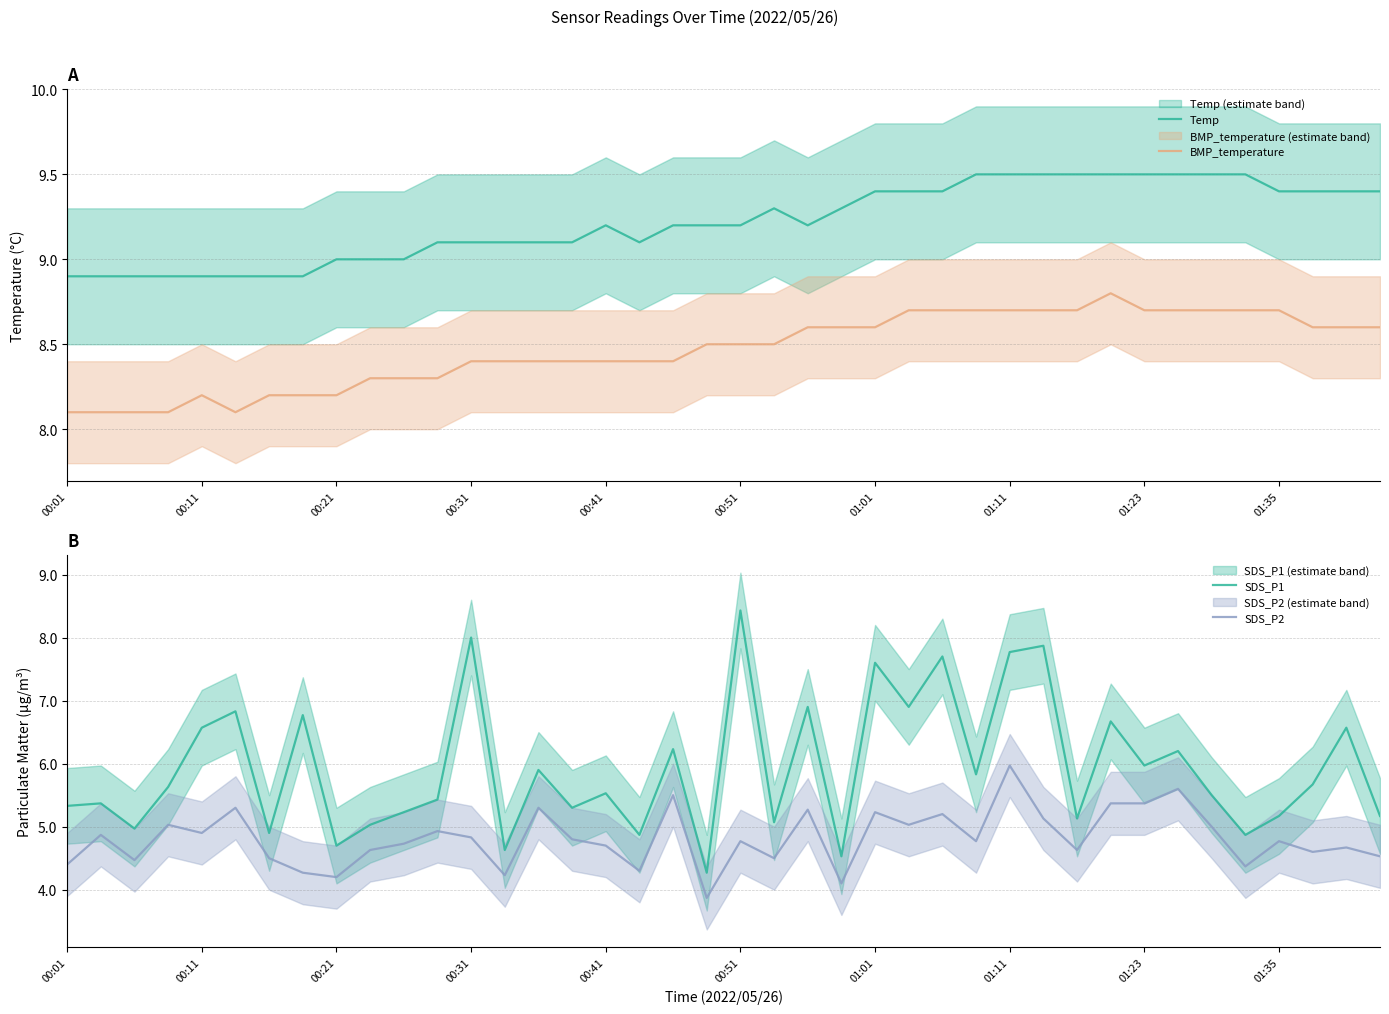

True or false: SDS_P2 and SDS_P1 intersect in this chart.

False